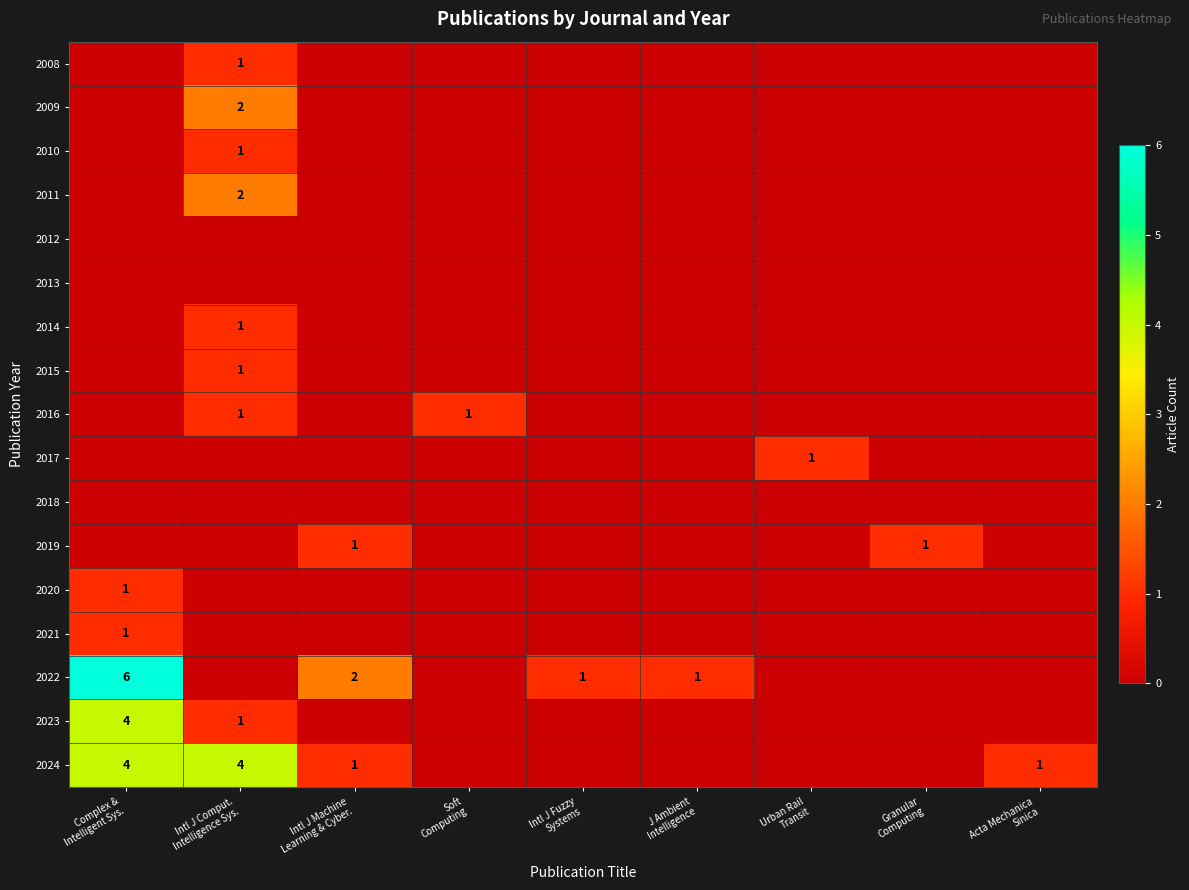

Count the number of categories in the chart.

9